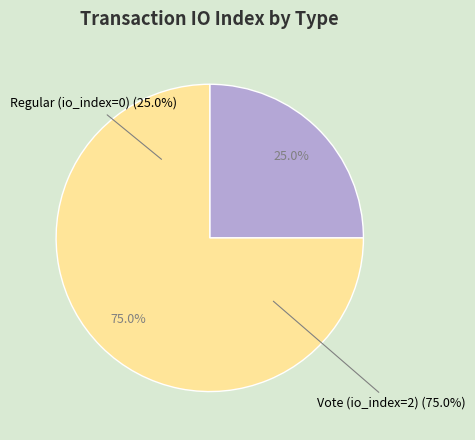

Rank the categories by value from lowest to highest.

Regular (io_index=0), Vote (io_index=2)